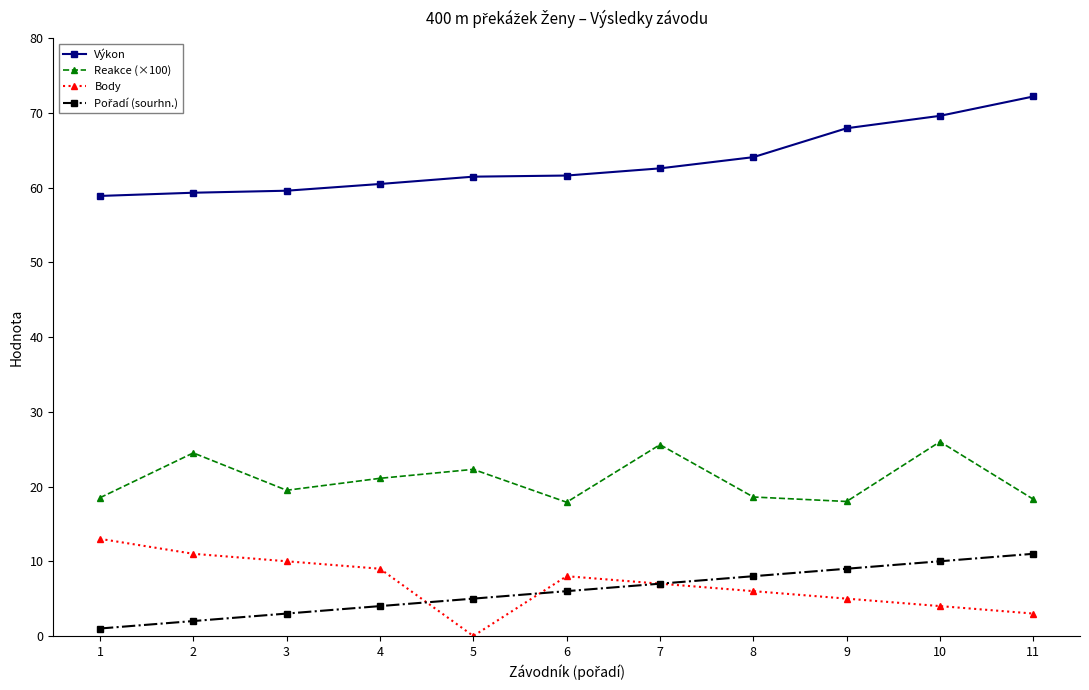

Which series has the largest total across all categories?

Výkon